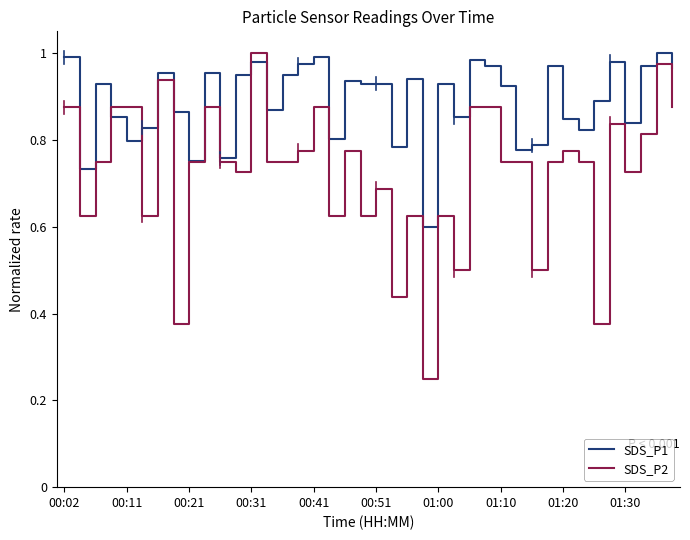

True or false: SDS_P2 and SDS_P1 cross at least once.

True